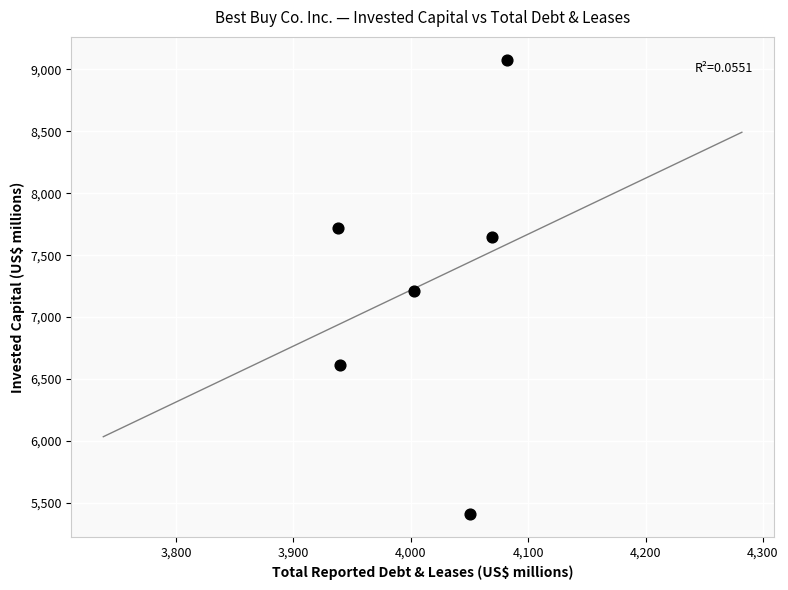

What is the average Y value?

7280